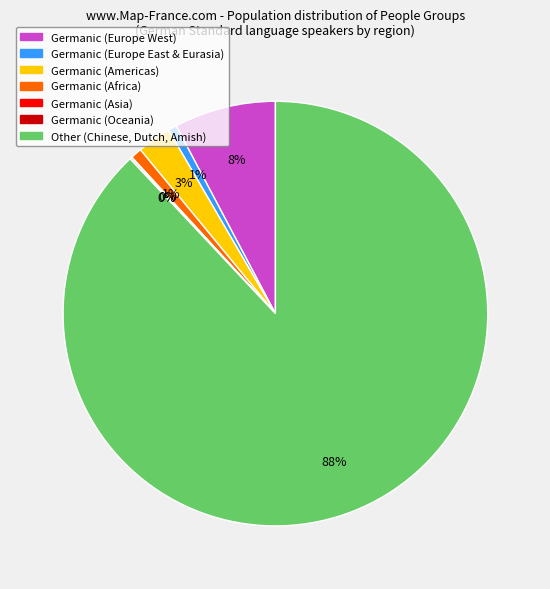

Does any single category account for the majority?

Yes